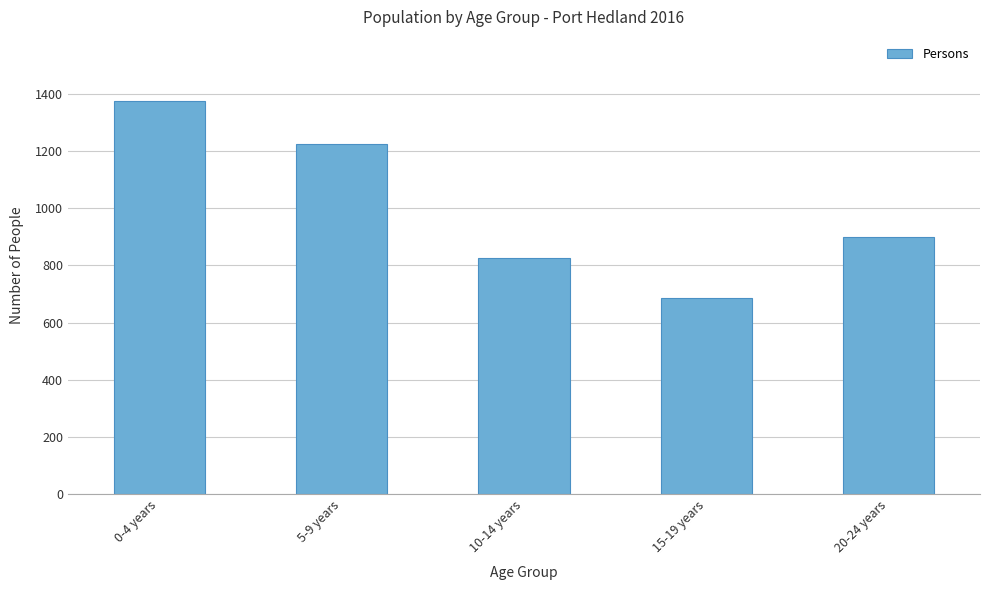

Reading left to right, transcribe all the data shown in this chart.

0-4 years=1374	5-9 years=1226	10-14 years=825	15-19 years=685	20-24 years=898